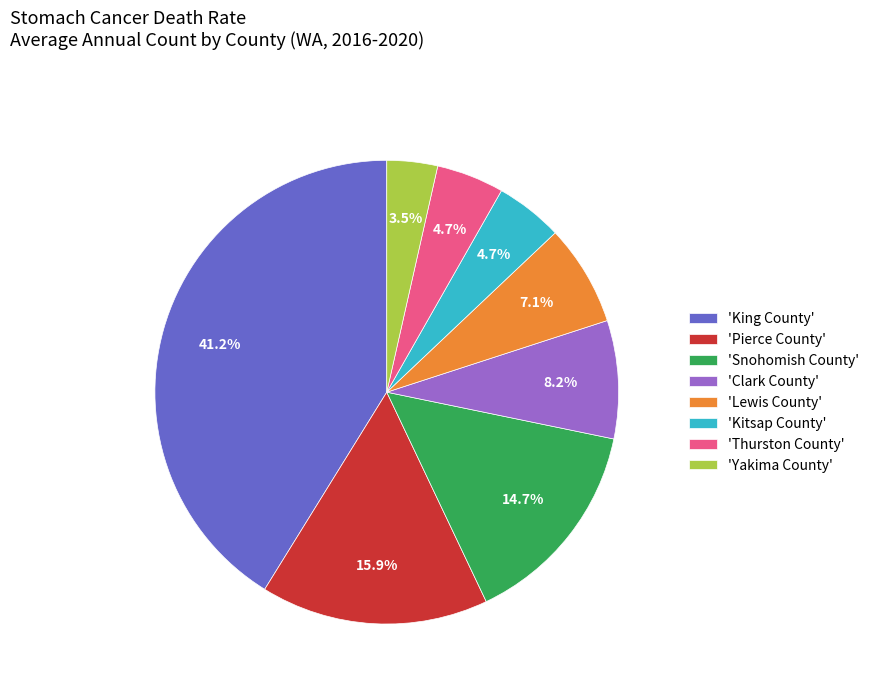

How many slices are in this pie chart?

8